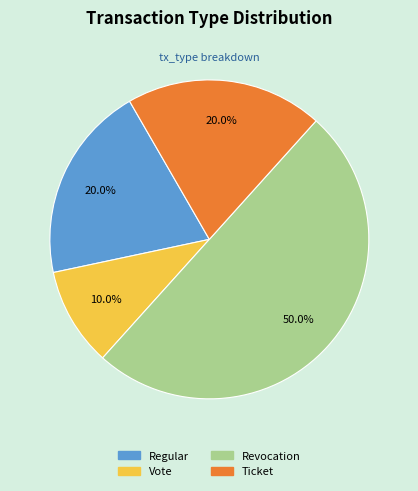

To the nearest percent, what is the difference between the largest and smallest slice percentages?

40%